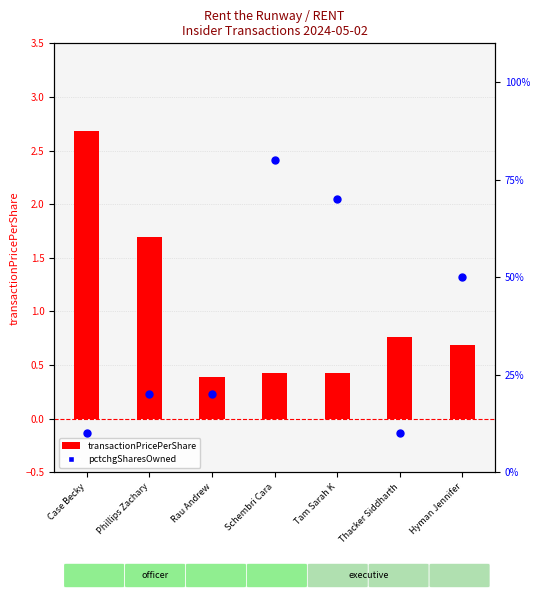

Which series has the largest Y range (max minus min)?

pctchgSharesOwned